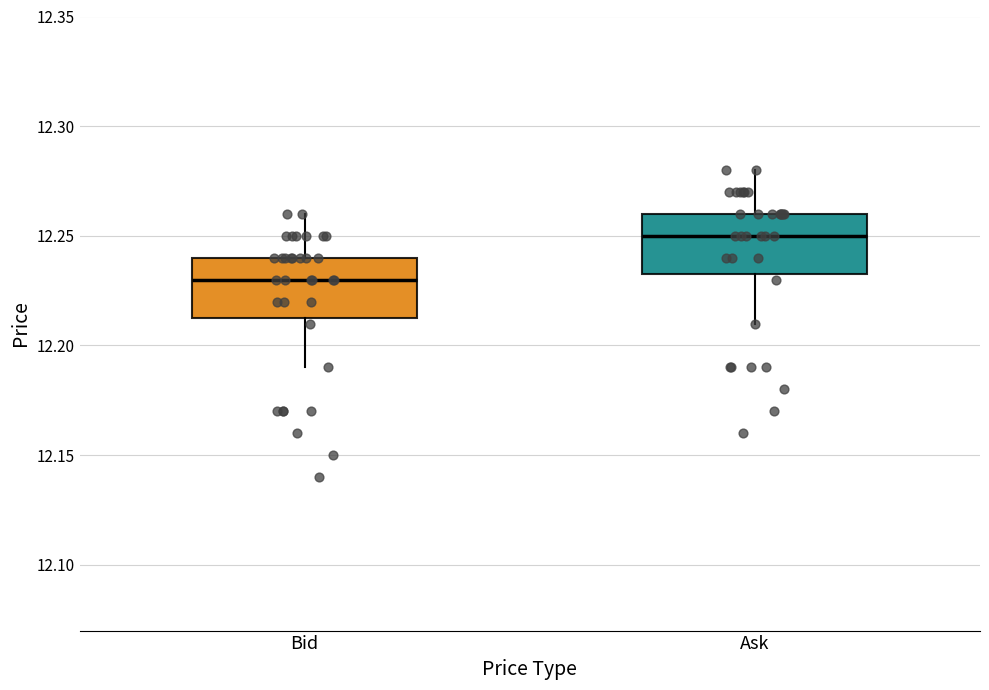

Which box's median line is the lowest?

Bid